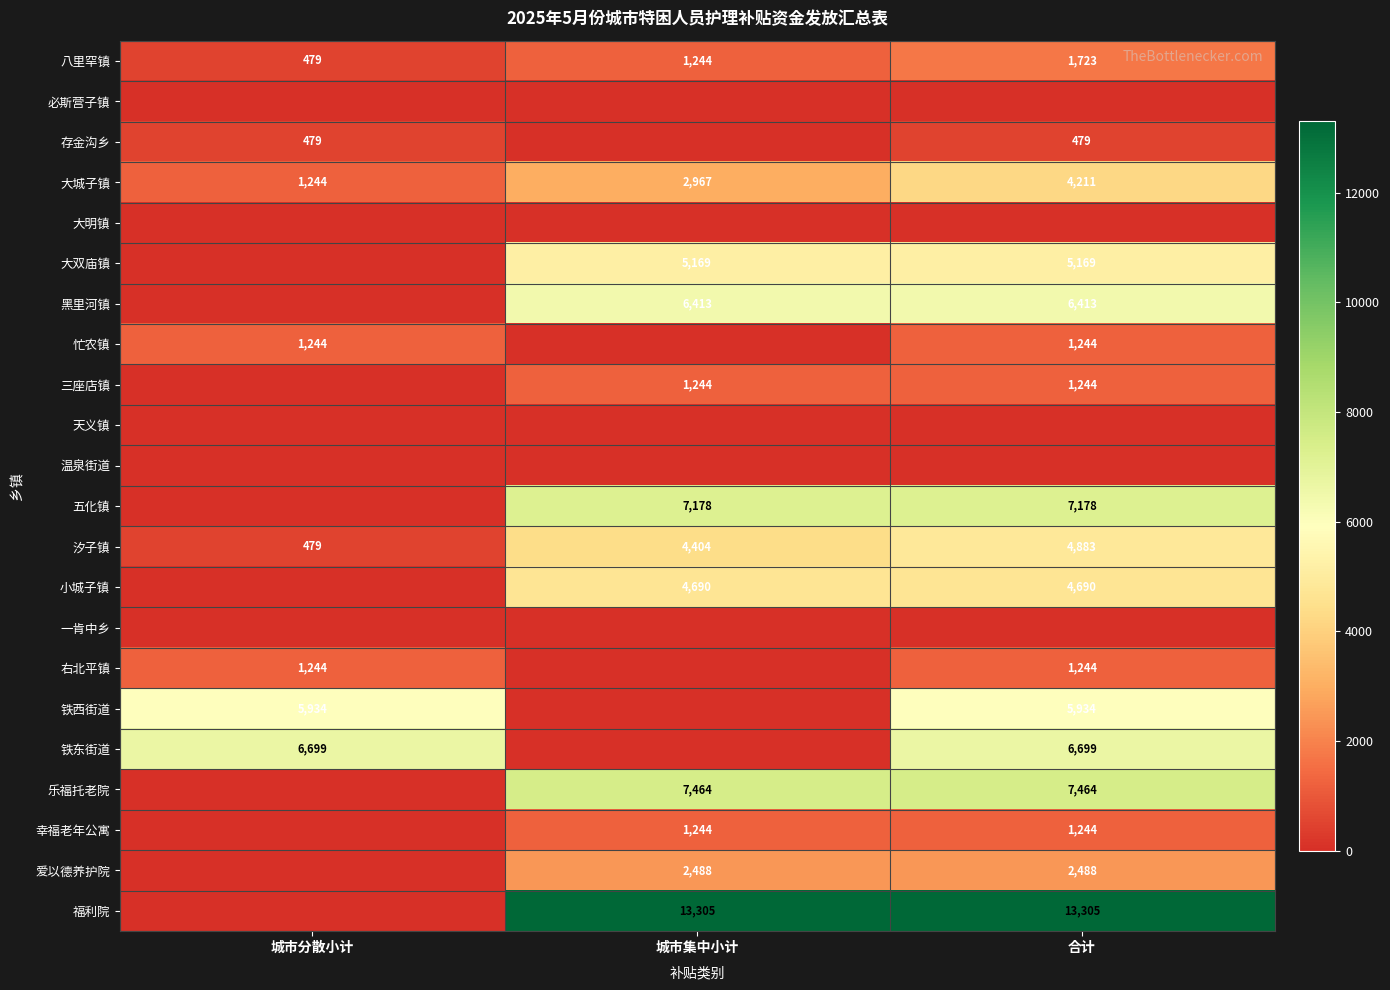

The 汐子镇 series shows 1679 at 城市集中小计. True or false?

False